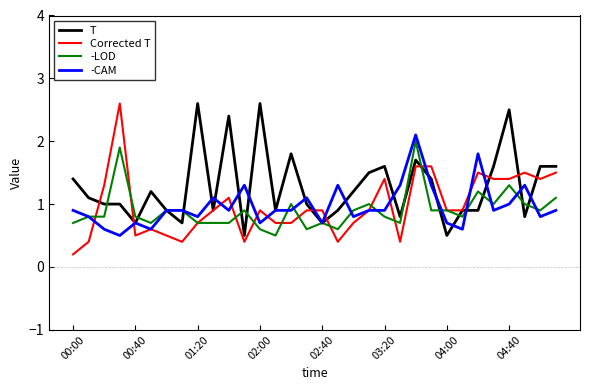

At how many categories does at least one series exceed 1?

25